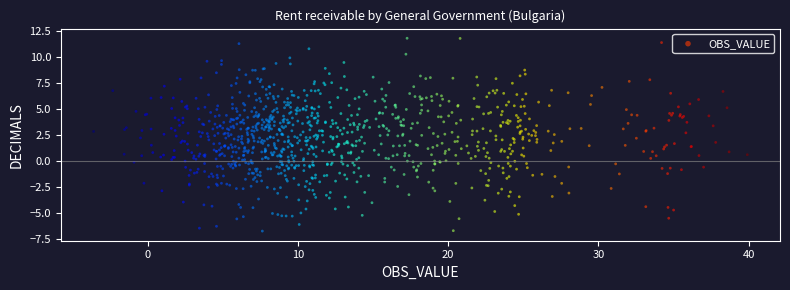

What is the range of X values (max minus min)?

43.5